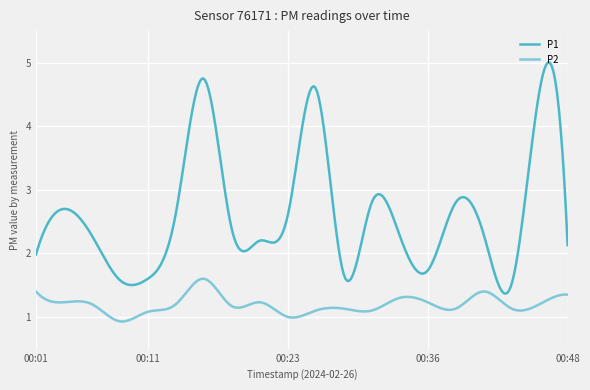

Does the chart have visible grid lines?

Yes